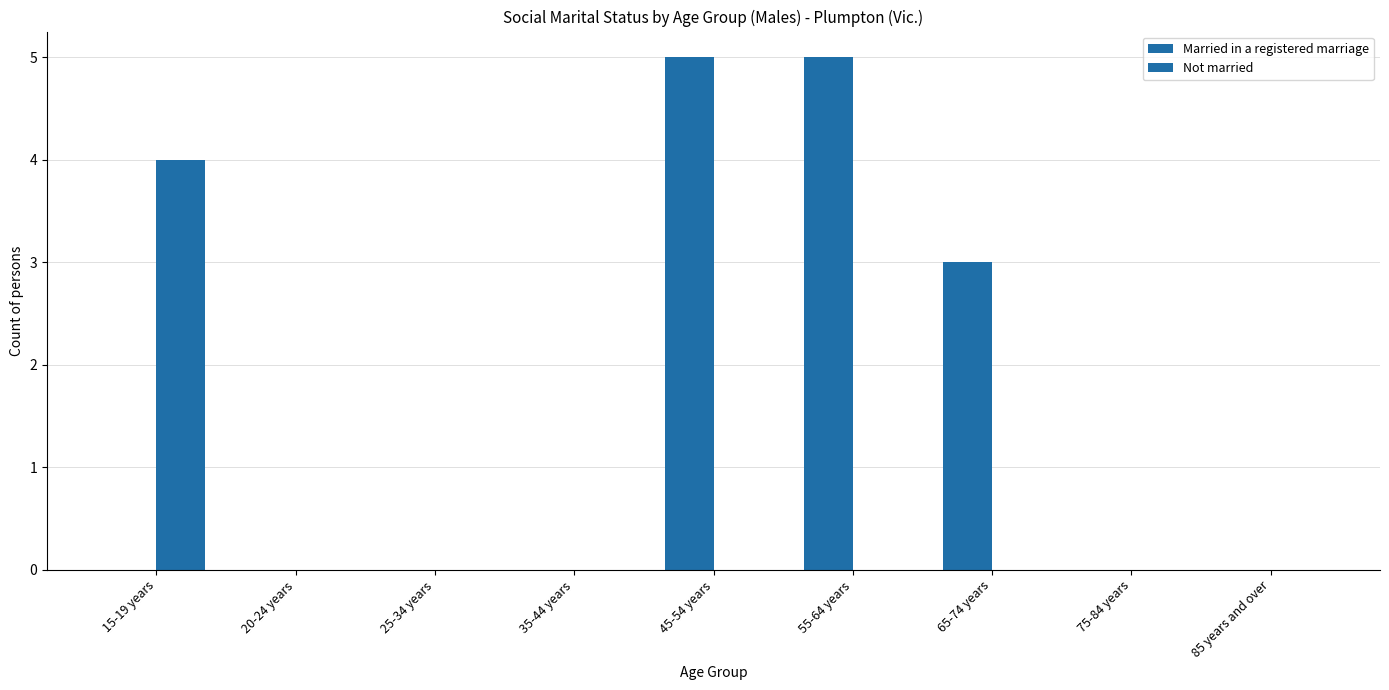

What position from the left is 15-19 years?

1